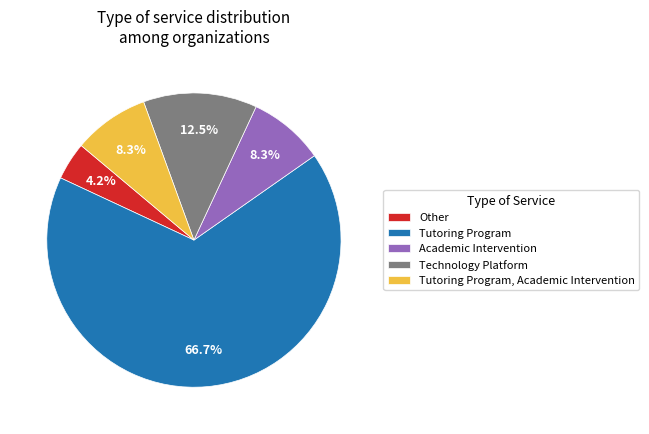

What is the ratio of the value at Other to the value at Technology Platform?

0.3